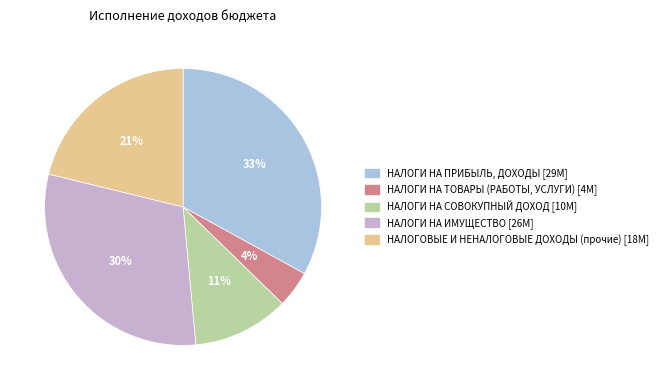

To the nearest percent, what portion does НАЛОГИ НА ПРИБЫЛЬ, ДОХОДЫ represent?

33%